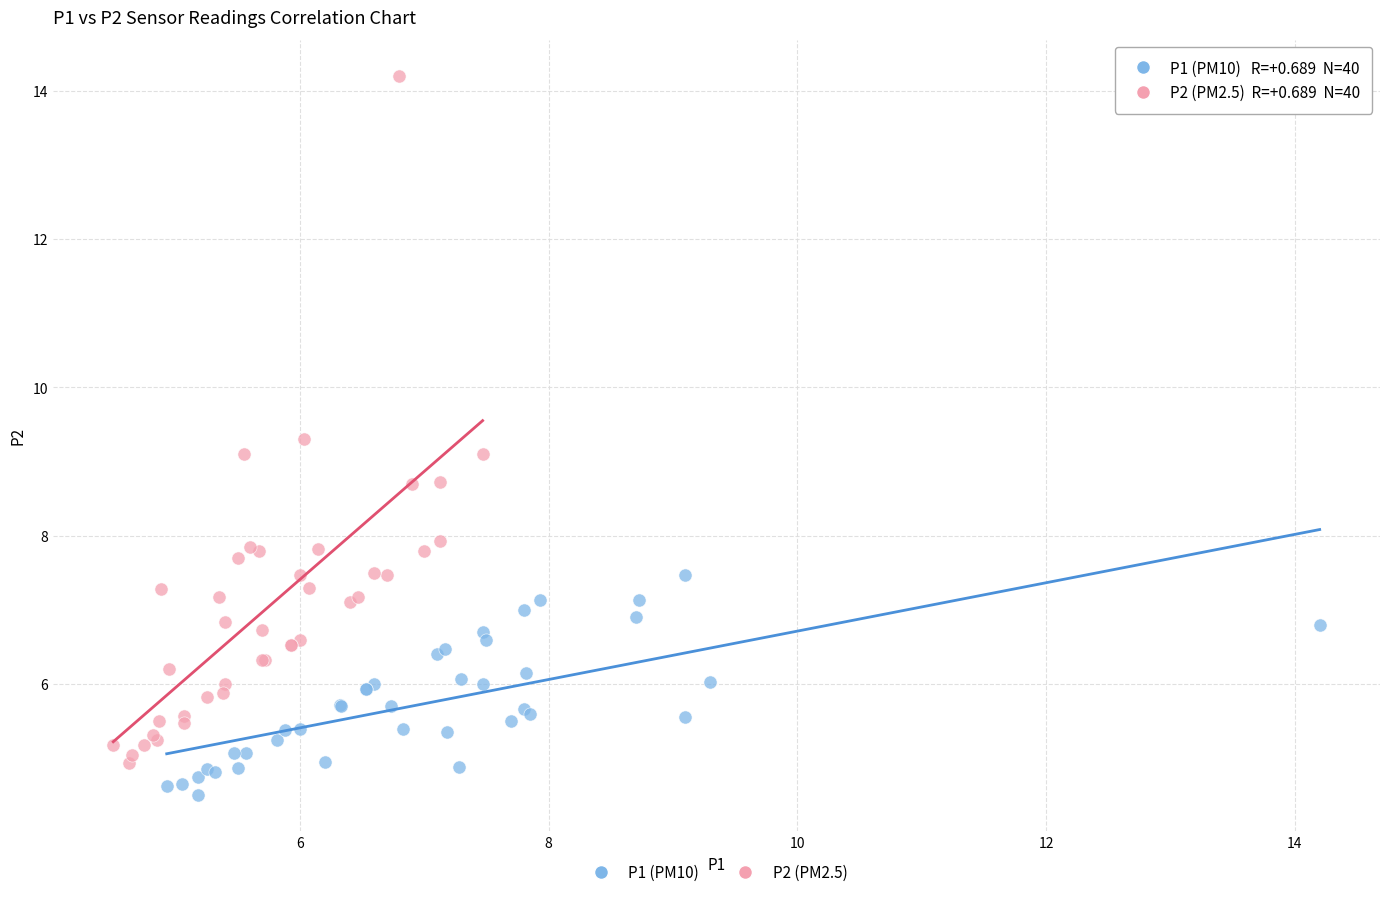

Which series reaches the minimum Y coordinate?

P1 (PM10)